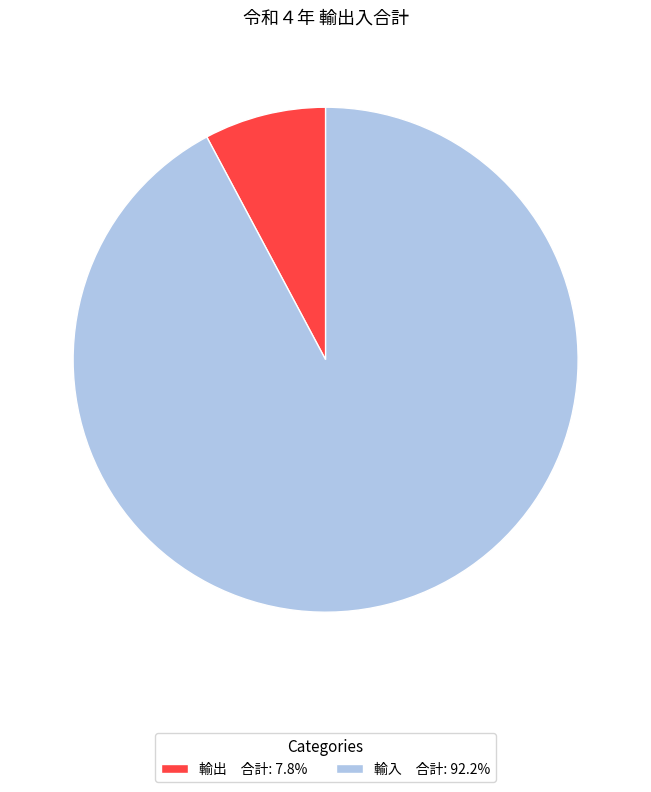

Count the number of slices in the pie.

2